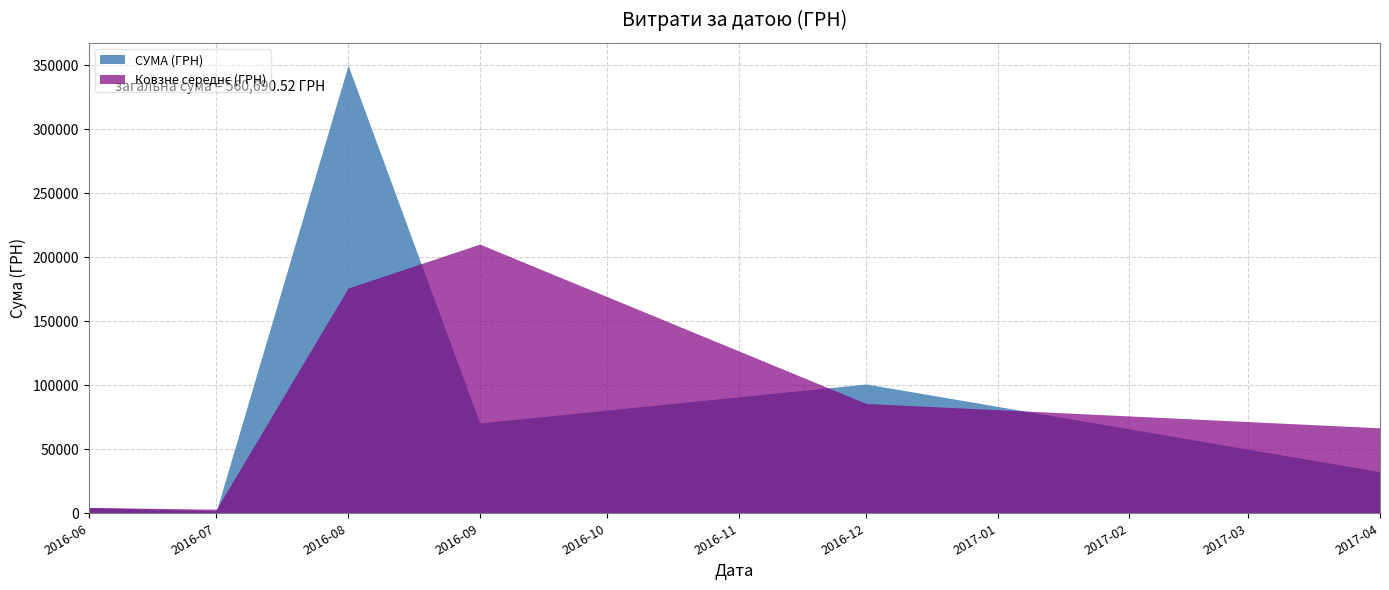

What is the value of the 31st point from the left?

470.8